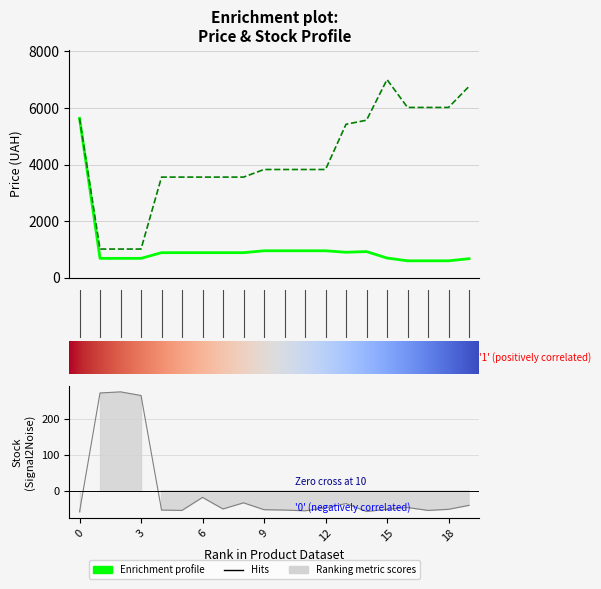

How many values in the Залишок series are below -50?

11